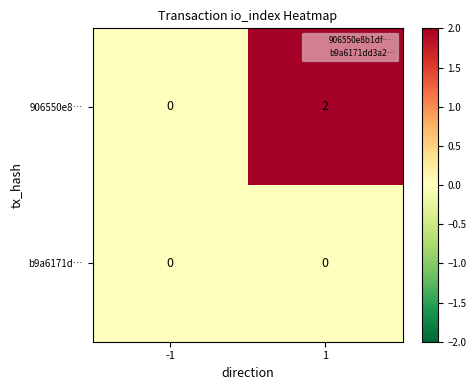

Which series has the largest range (max minus min)?

906550e8…